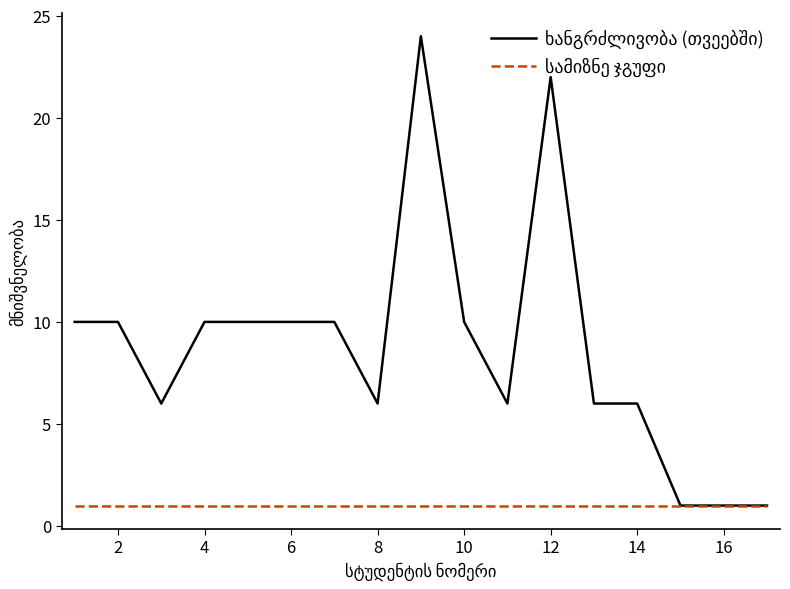

What is the maximum value shown in the chart?

24